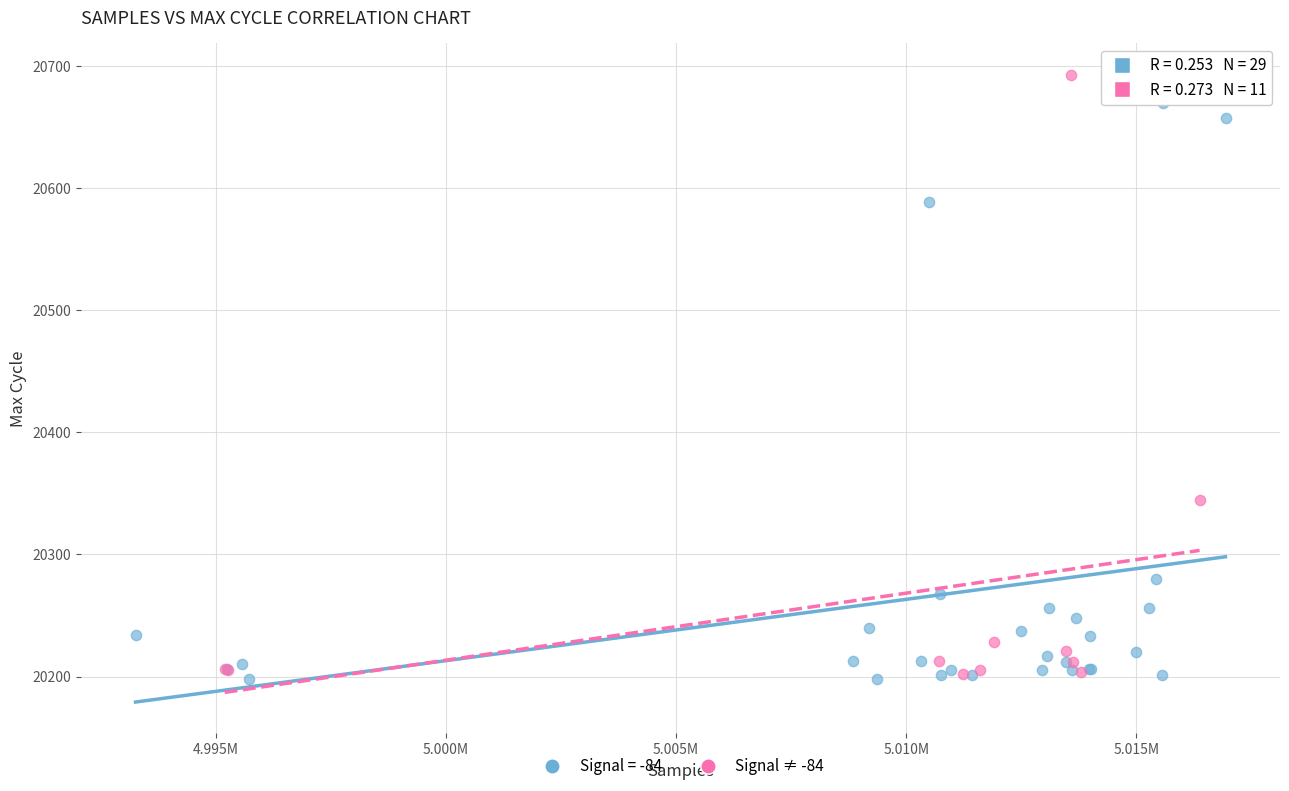

Which series reaches the maximum Y coordinate?

Signal ≠ -84